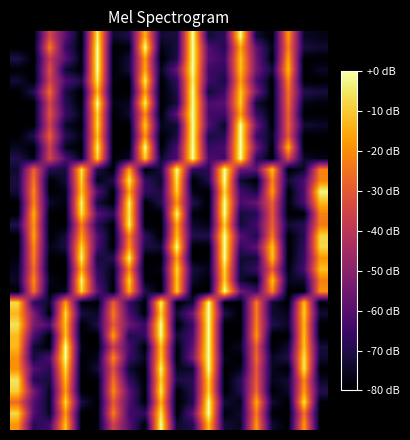

What is the maximum value shown in the chart?

35.0